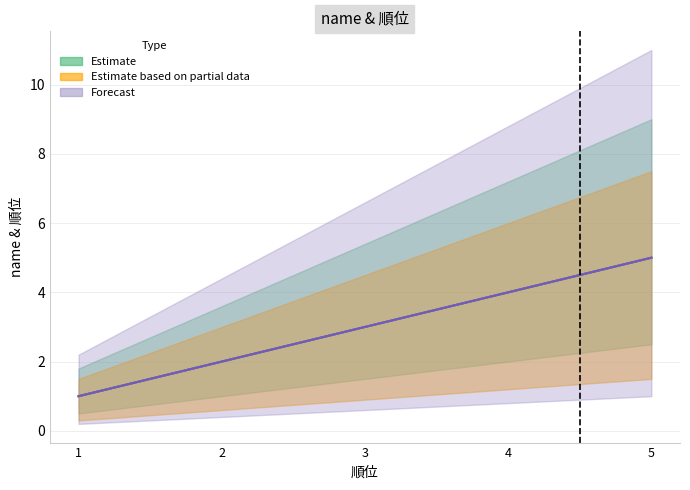

Reading left to right, what are all the values shown in this chart?

Estimate: 1=1	2=2	3=3	4=4	5=5
Estimate based on partial data: 1=1	2=2	3=3	4=4	5=5
Forecast: 1=1	2=2	3=3	4=4	5=5